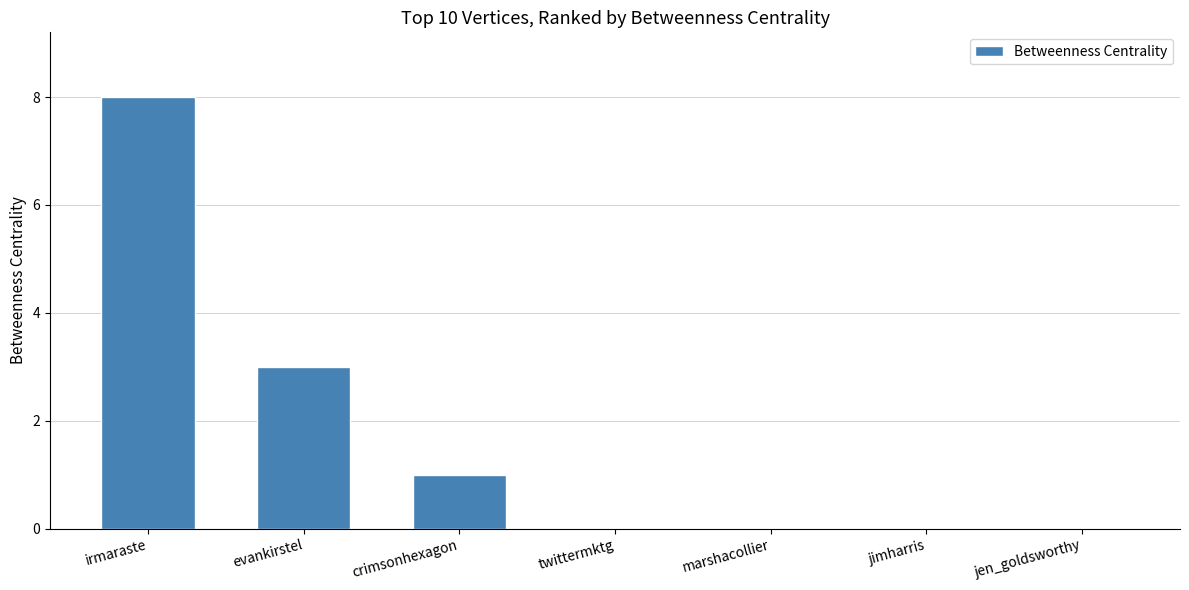

True or false: the data shows 5 at evankirstel.

False